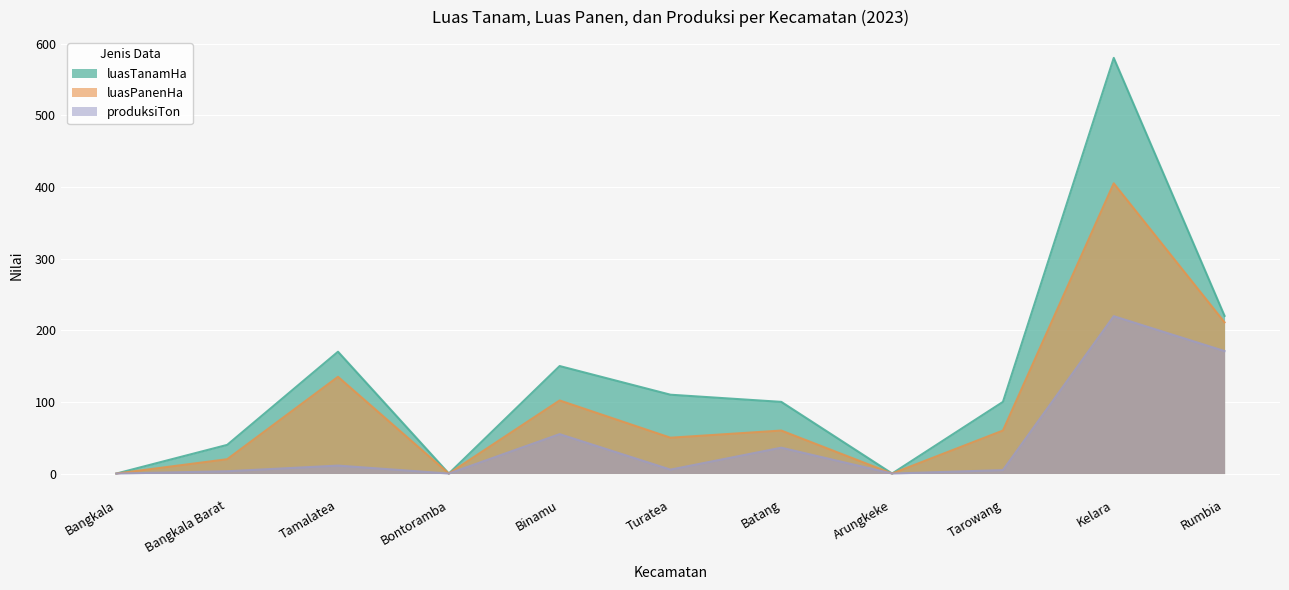

What position from the left is Binamu?

5